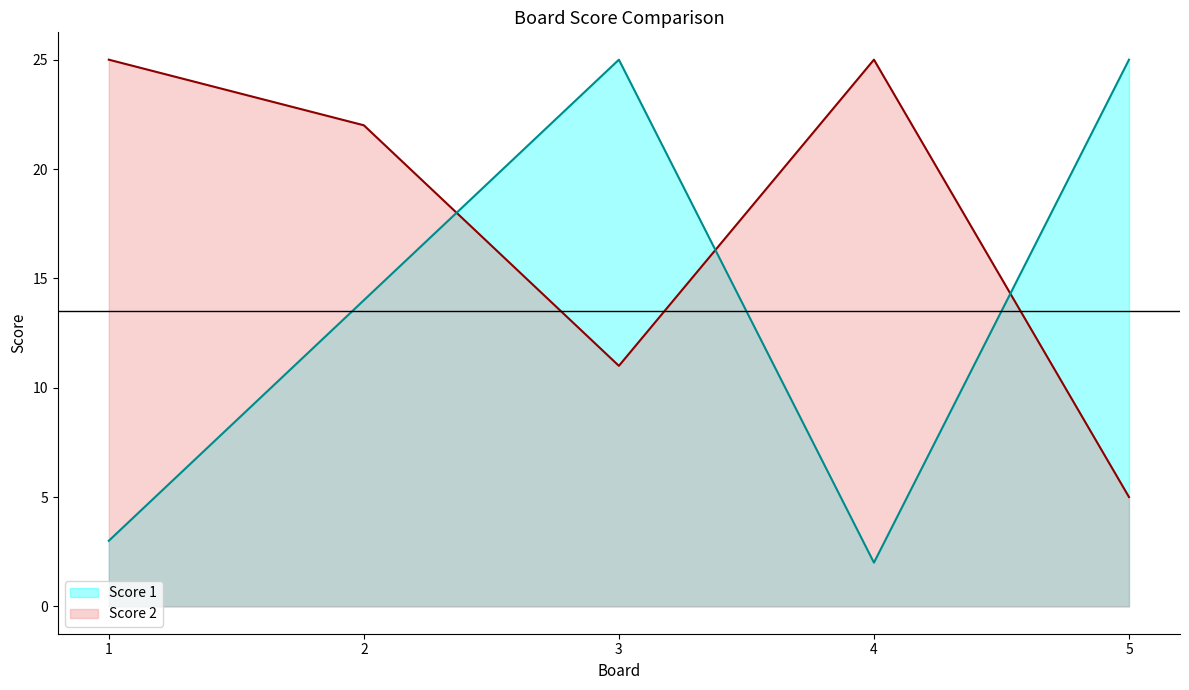

What is the greatest value displayed?

25